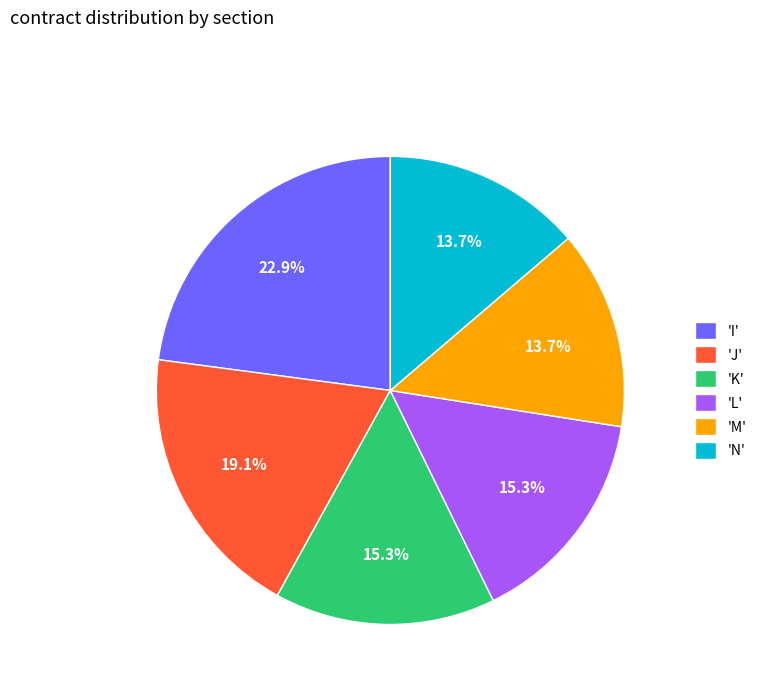

What is the ratio of the value at 'M' to the value at 'K'?

0.9